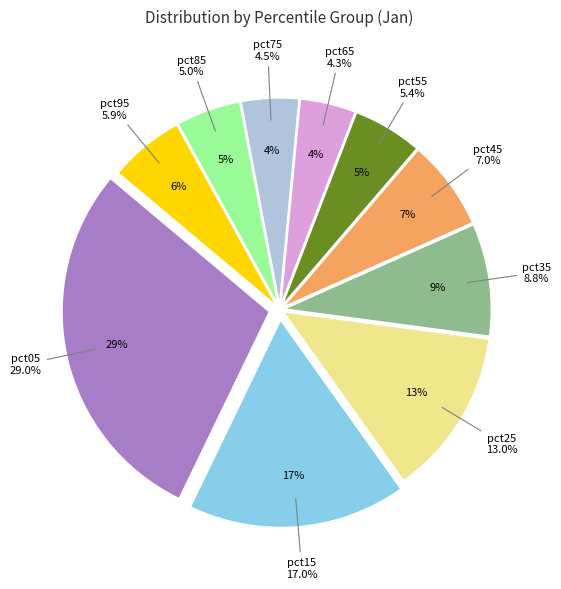

The pct55 slice represents 15% of the pie. True or false?

False